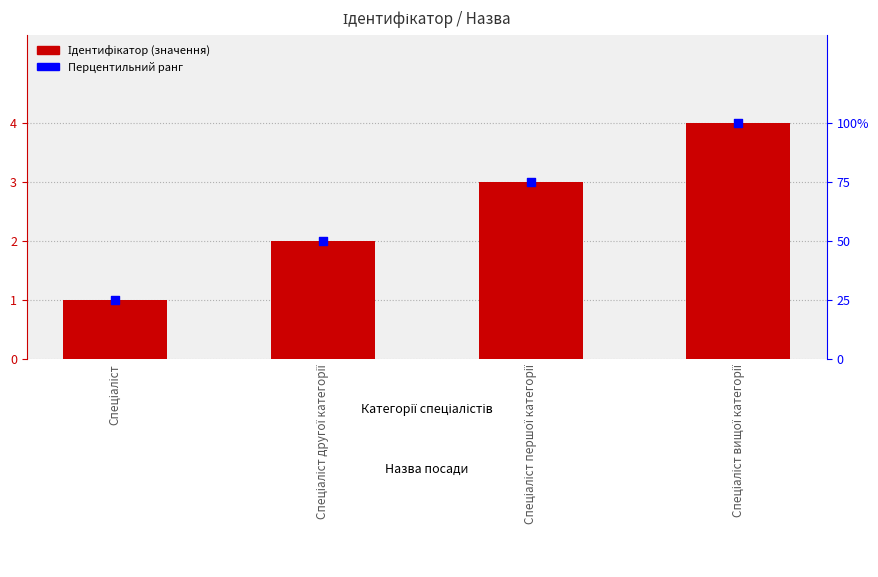

Which series has the largest total across all categories?

Ідентифікатор